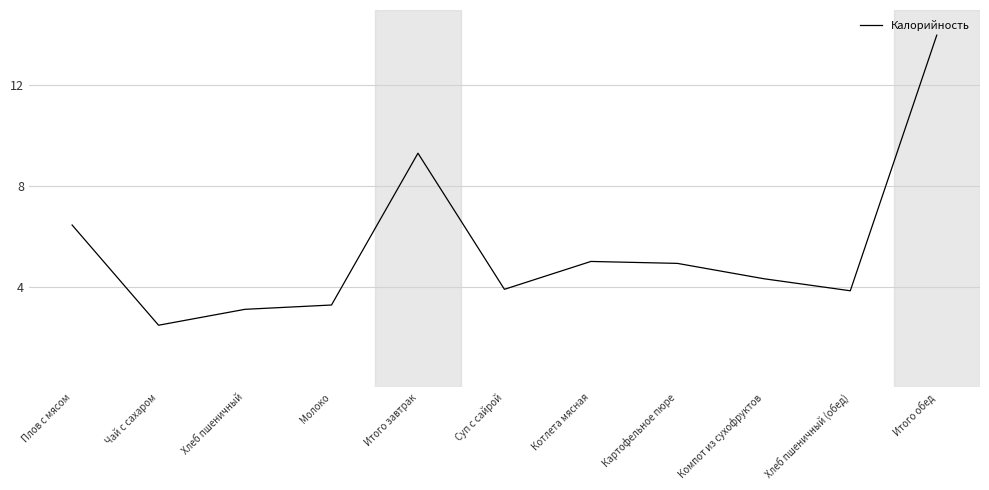

Which label corresponds to the largest value in the chart?

Итого обед